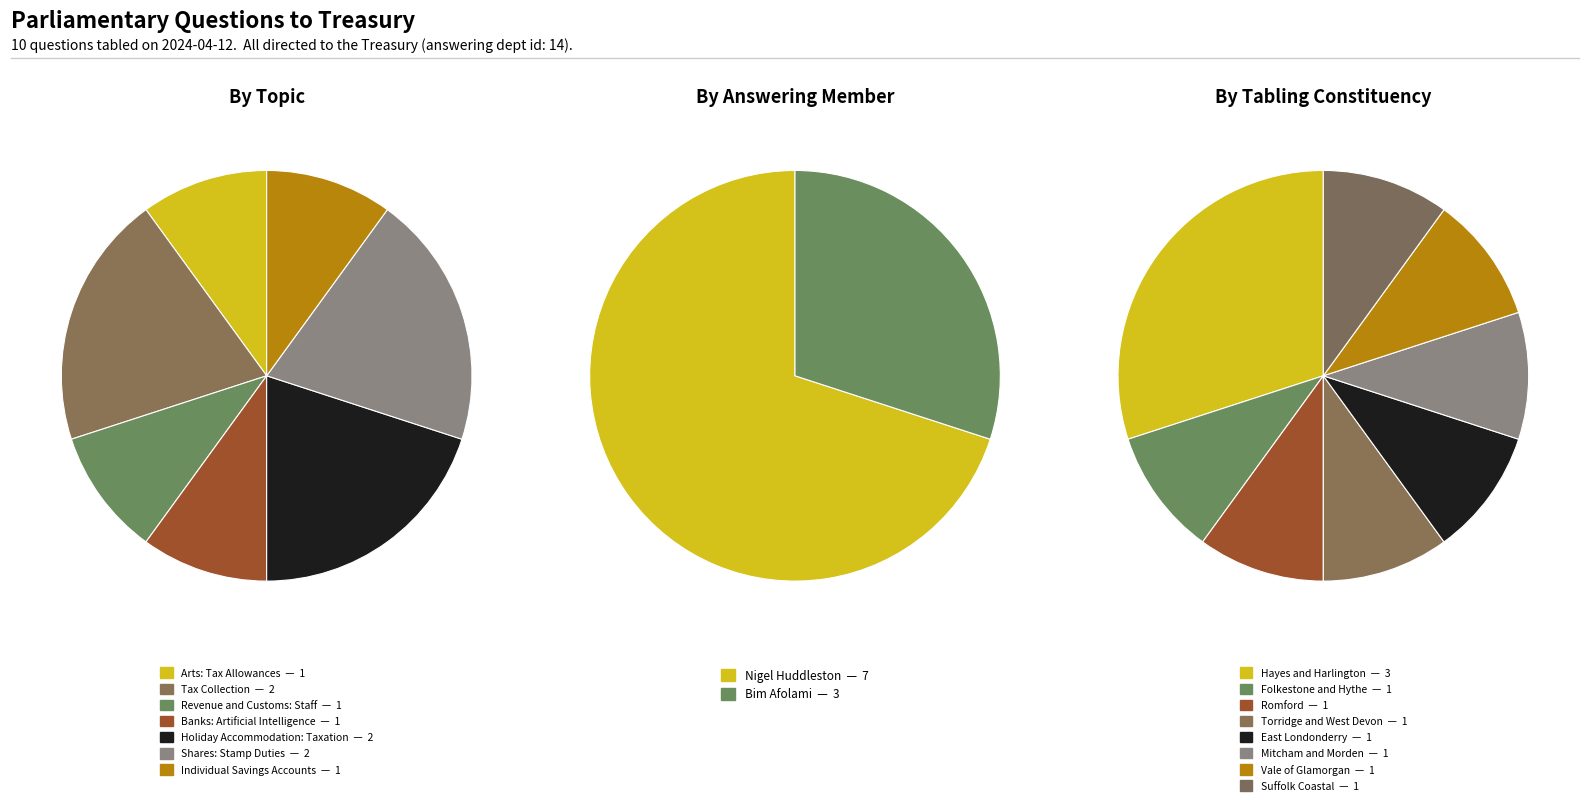

Which category has the biggest portion of the pie?

Tax Collection